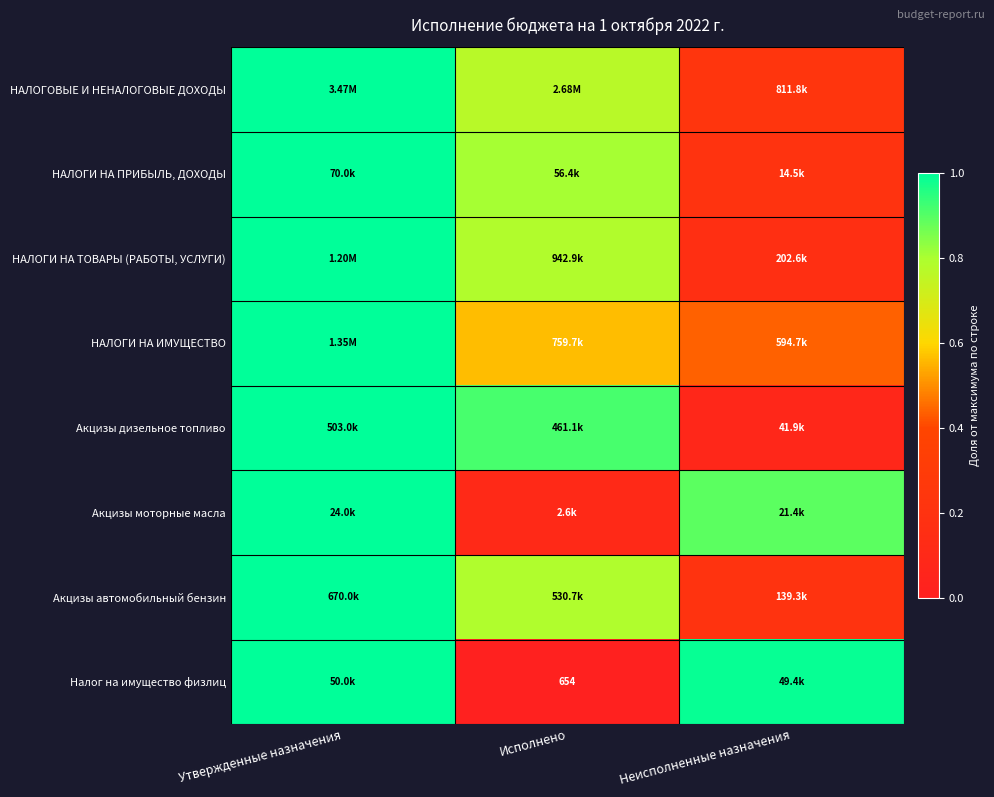

The Акцизы моторные масла series shows 1.0 at Утвержденные назначения. True or false?

True